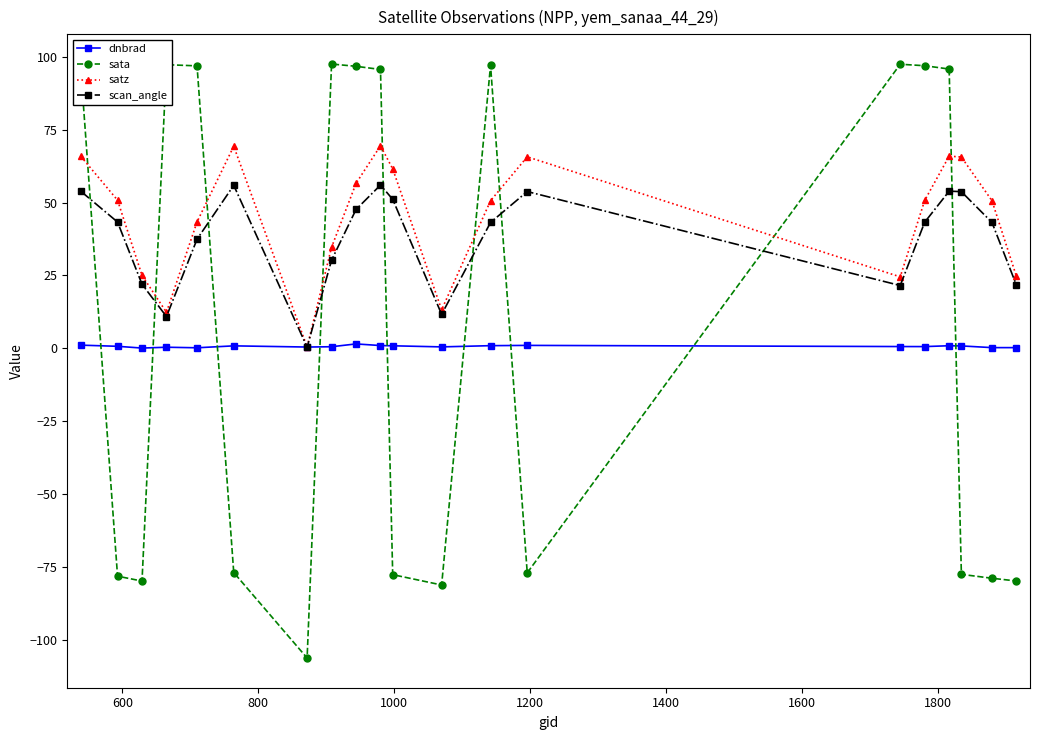

Which series has the widest spread of values?

sata